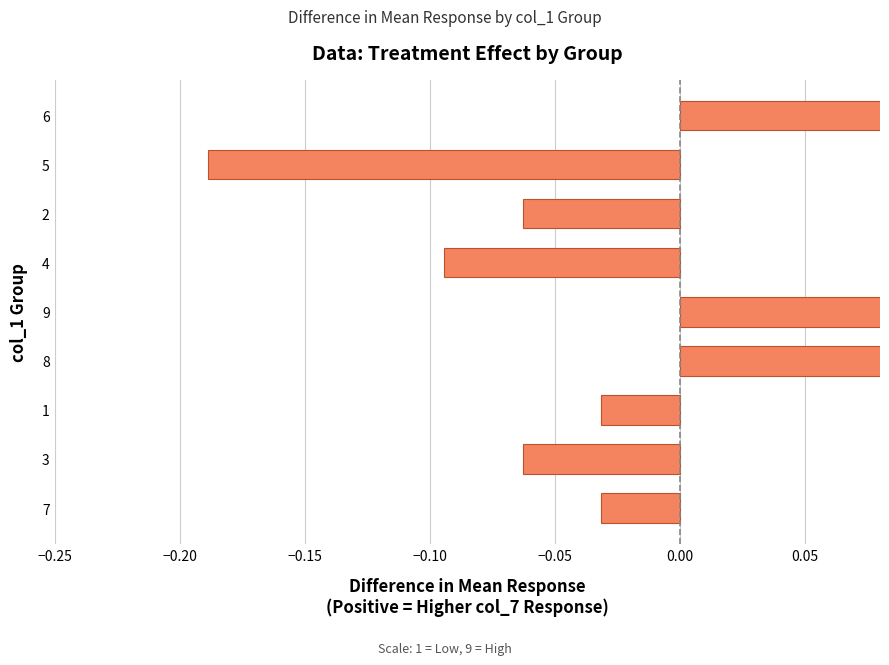

The chart shows a value of 0.1 at 8. True or false?

True